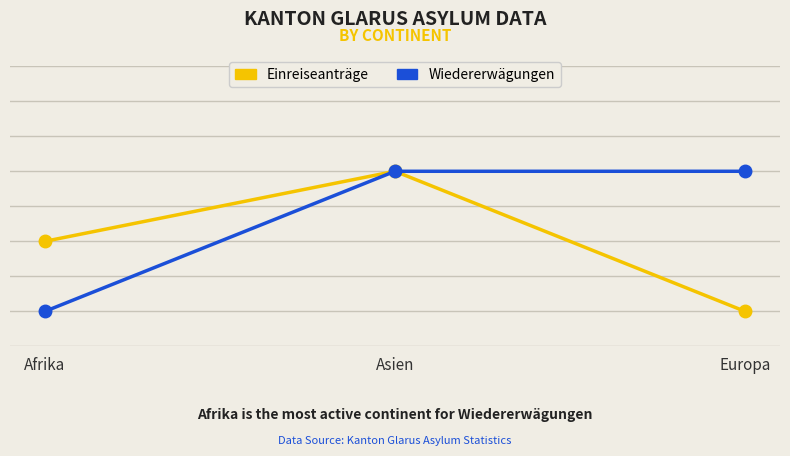

Reading left to right, extract all data points from this chart.

Einreiseanträge: Afrika=1	Asien=2	Europa=0
Wiedererwägungen: Afrika=0	Asien=2	Europa=2